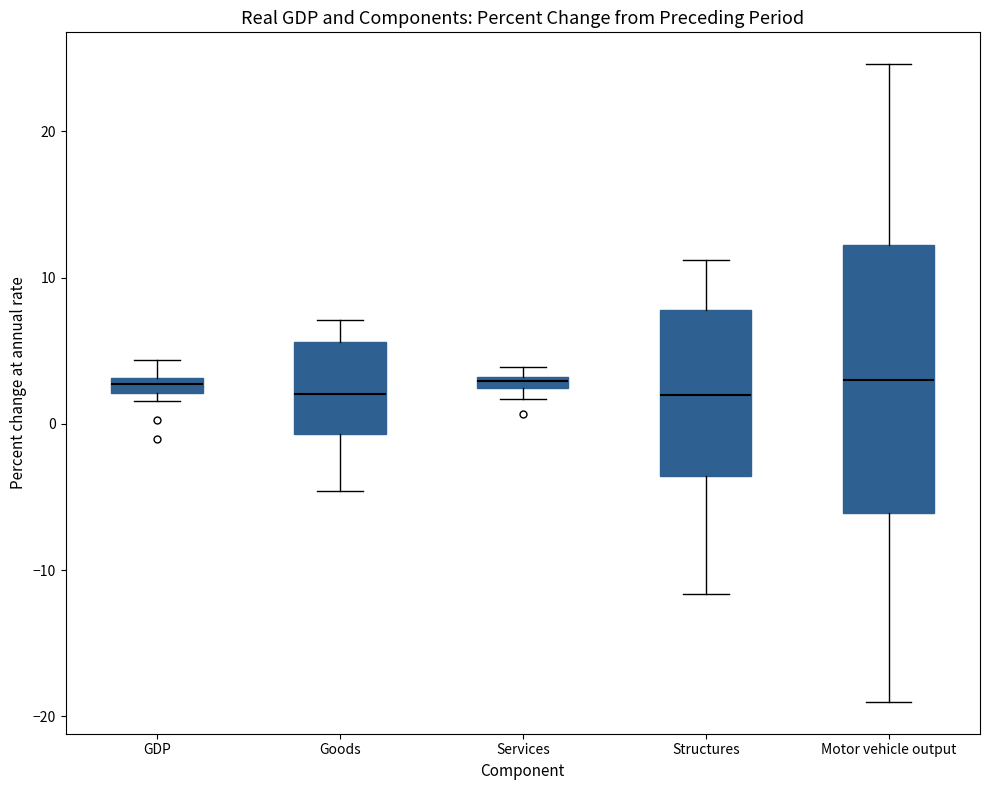

Where is the upper edge of the box for Motor vehicle output on the y-axis? The values are not printed on the chart, so give them approximately, as read against the axis.

12